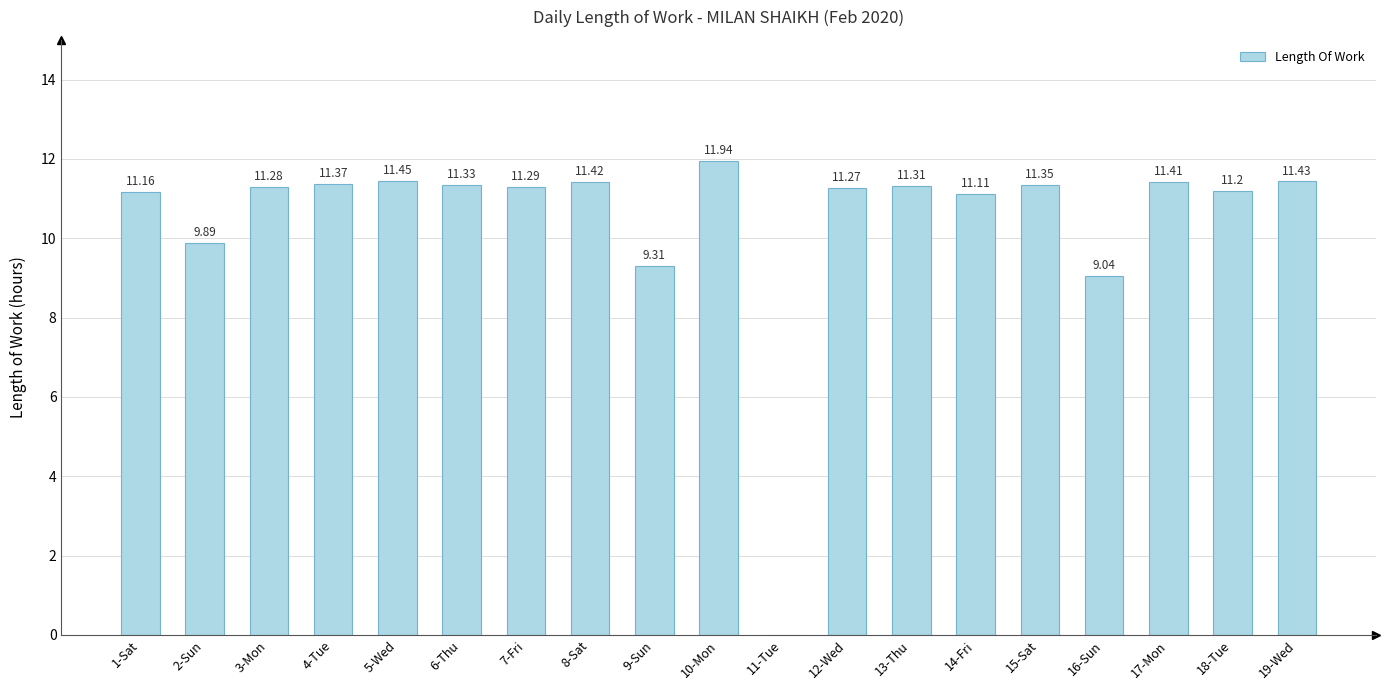

What is the sum of all values?

198.6